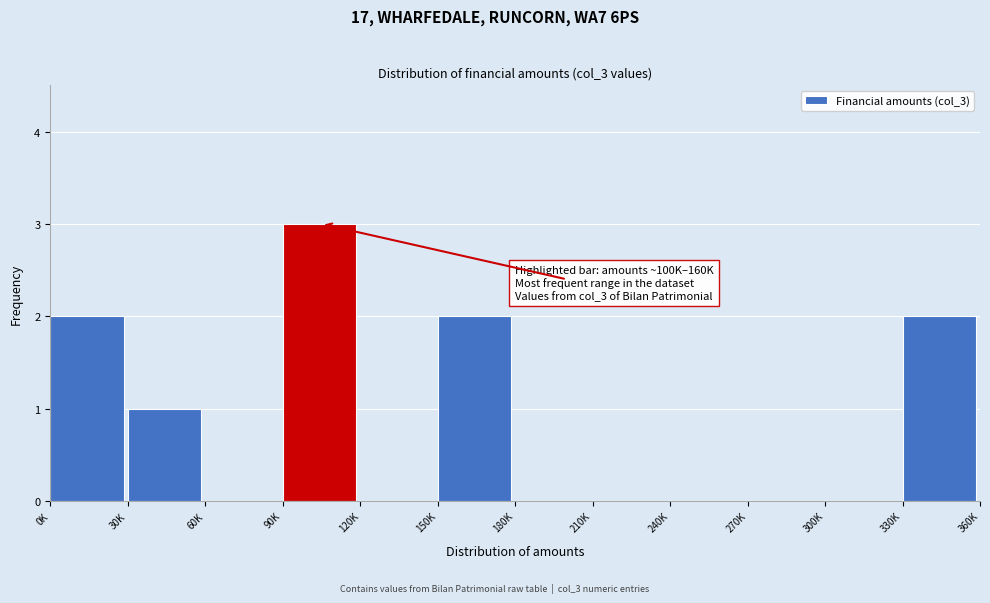

Reading left to right, extract all data points from this chart.

0K=2	30K=1	60K=0	90K=3	120K=0	150K=2	180K=0	210K=0	240K=0	270K=0	300K=0	330K=2